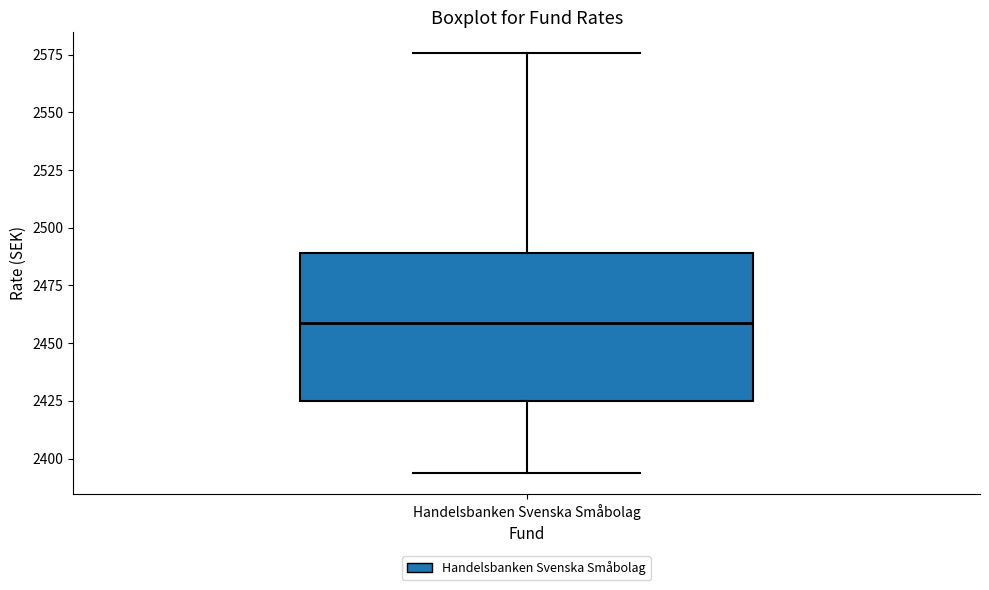

Transcribe this box plot: give where the median line is, the range the box spans, and where the two whiskers end, as read against the y-axis. The values are not printed on the chart, so give them approximately, as read against the axis.

median 2460, box 2425 to 2490, whiskers 2395 to 2575